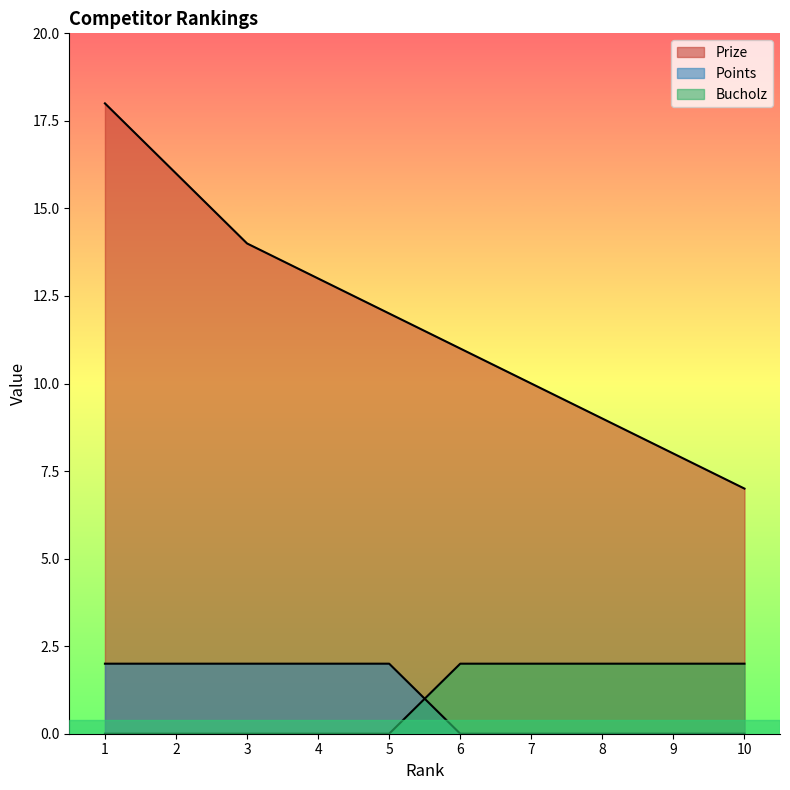

Reading left to right, extract all data points from this chart.

Prize: 1=18	2=16	3=14	4=13	5=12	6=11	7=10	8=9	9=8	10=7
Points: 1=2	2=2	3=2	4=2	5=2	6=0	7=0	8=0	9=0	10=0
Bucholz: 1=0	2=0	3=0	4=0	5=0	6=2	7=2	8=2	9=2	10=2